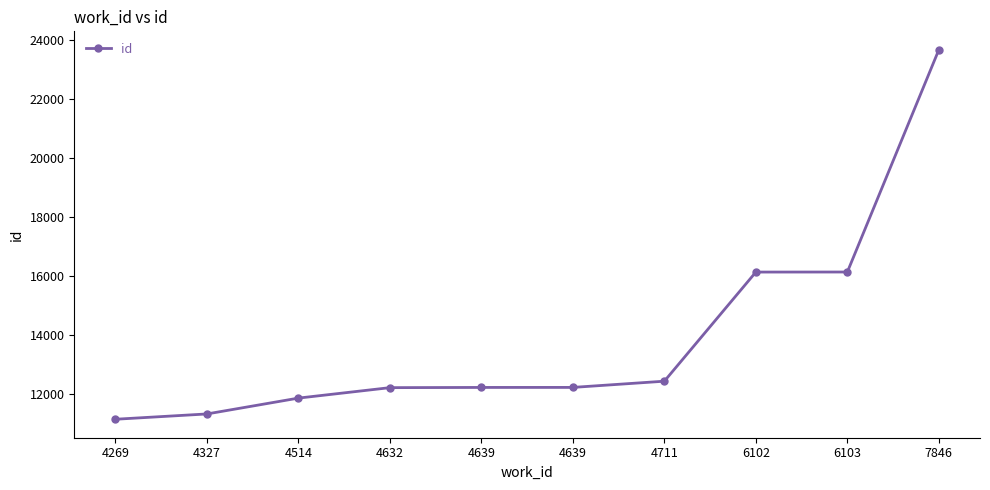

What is the value of the 9th point from the left?

16134